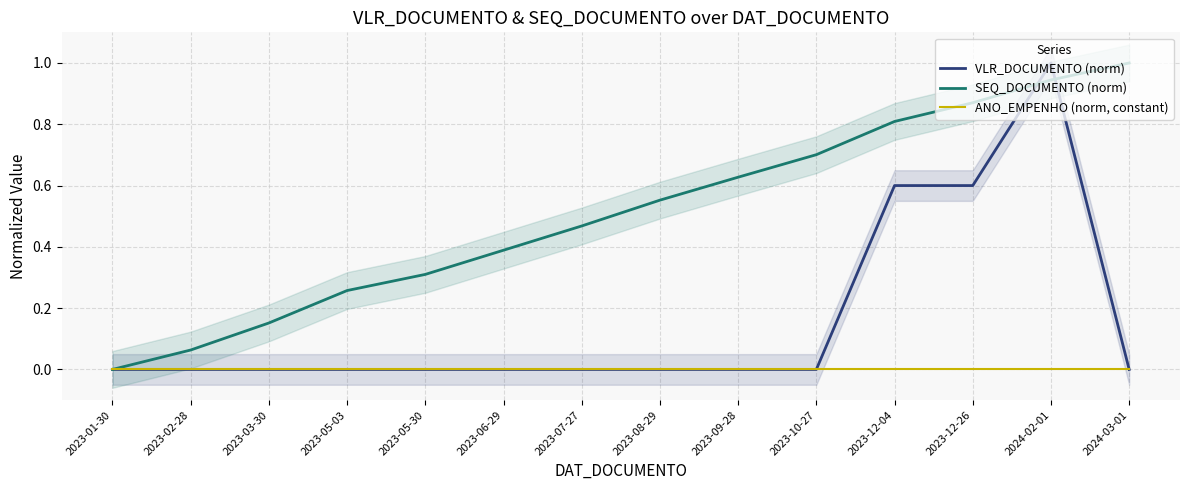

What is the average value of the VLR_DOCUMENTO (norm) series?

0.2